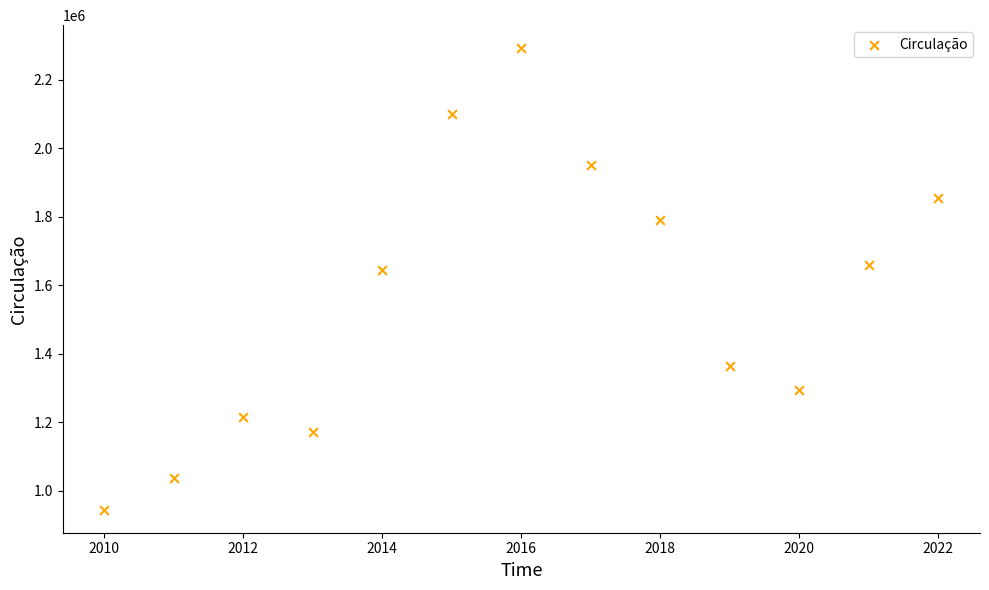

What is the range of Y values (max minus min)?

1346533